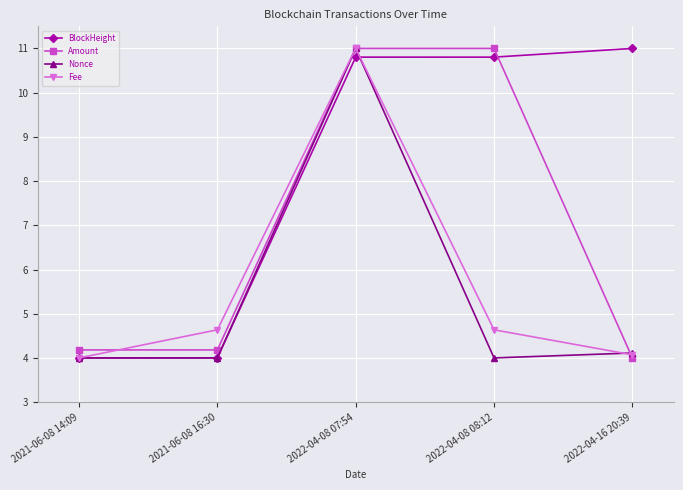

At which category is the sum across all series the highest?

2022-04-08 07:54